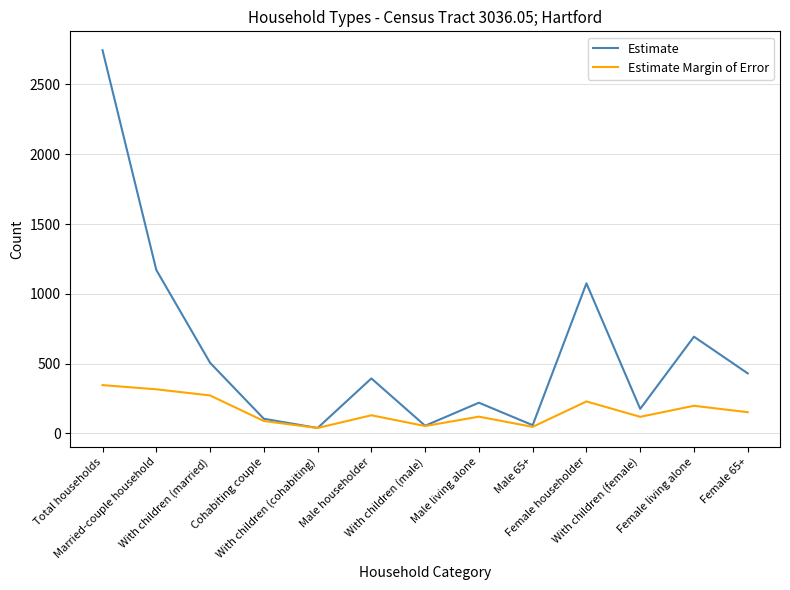

What is the difference between the maximum and minimum values in the Estimate series?

2706